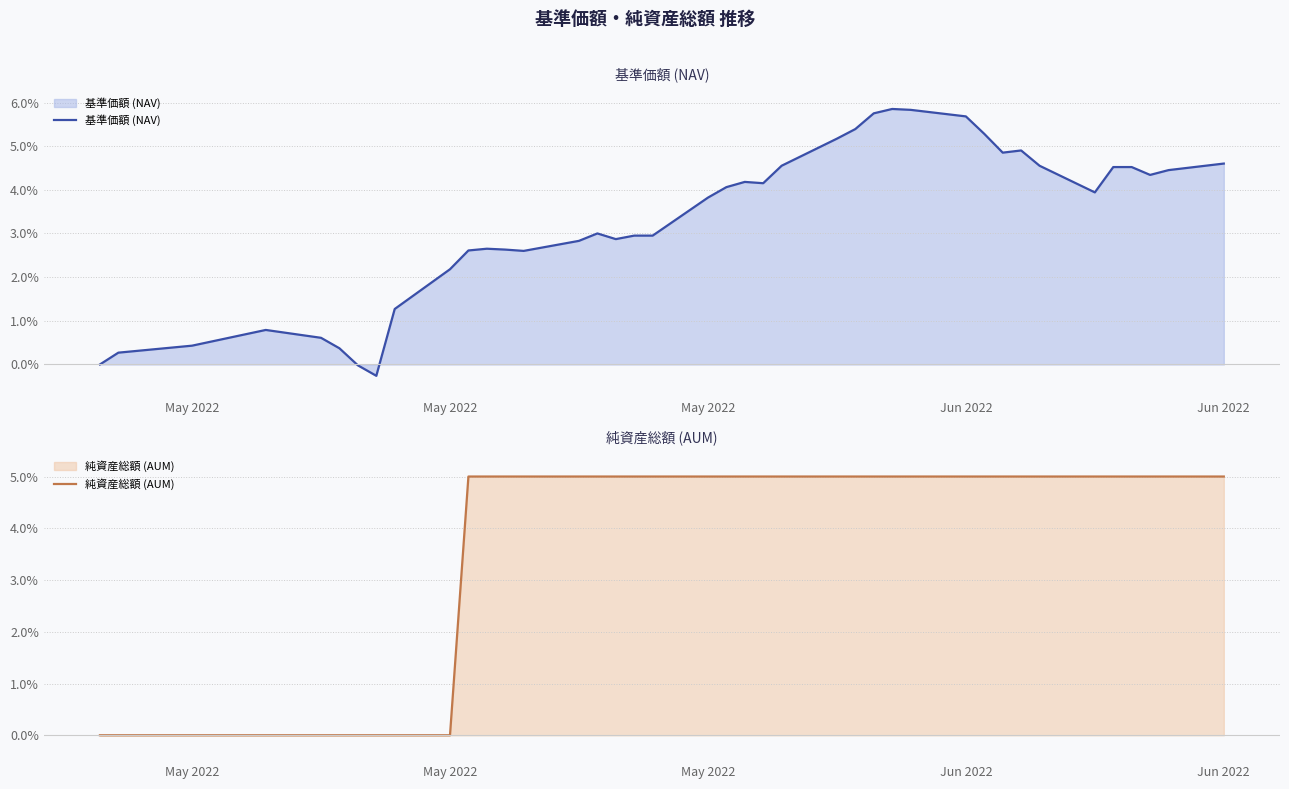

What is the maximum value for 基準価額 (NAV)?

5.9